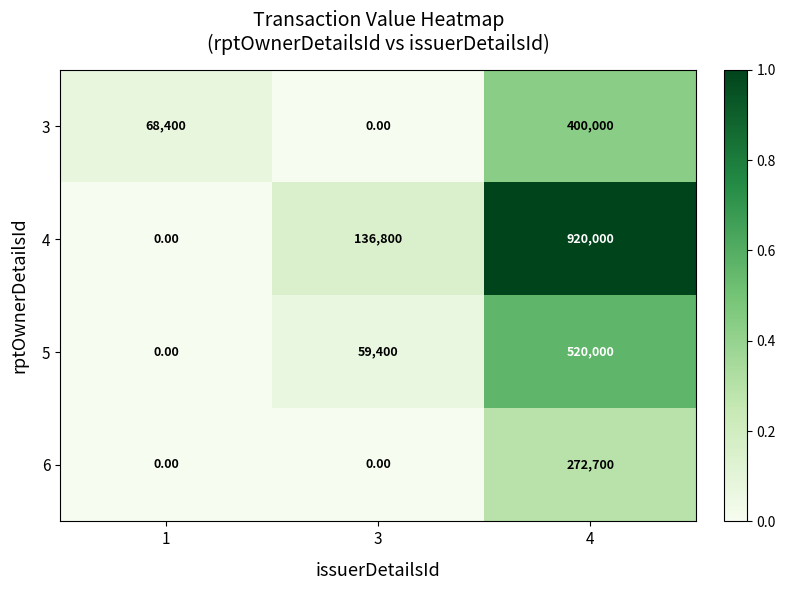

How many data points in 3 are less than 68400?

1